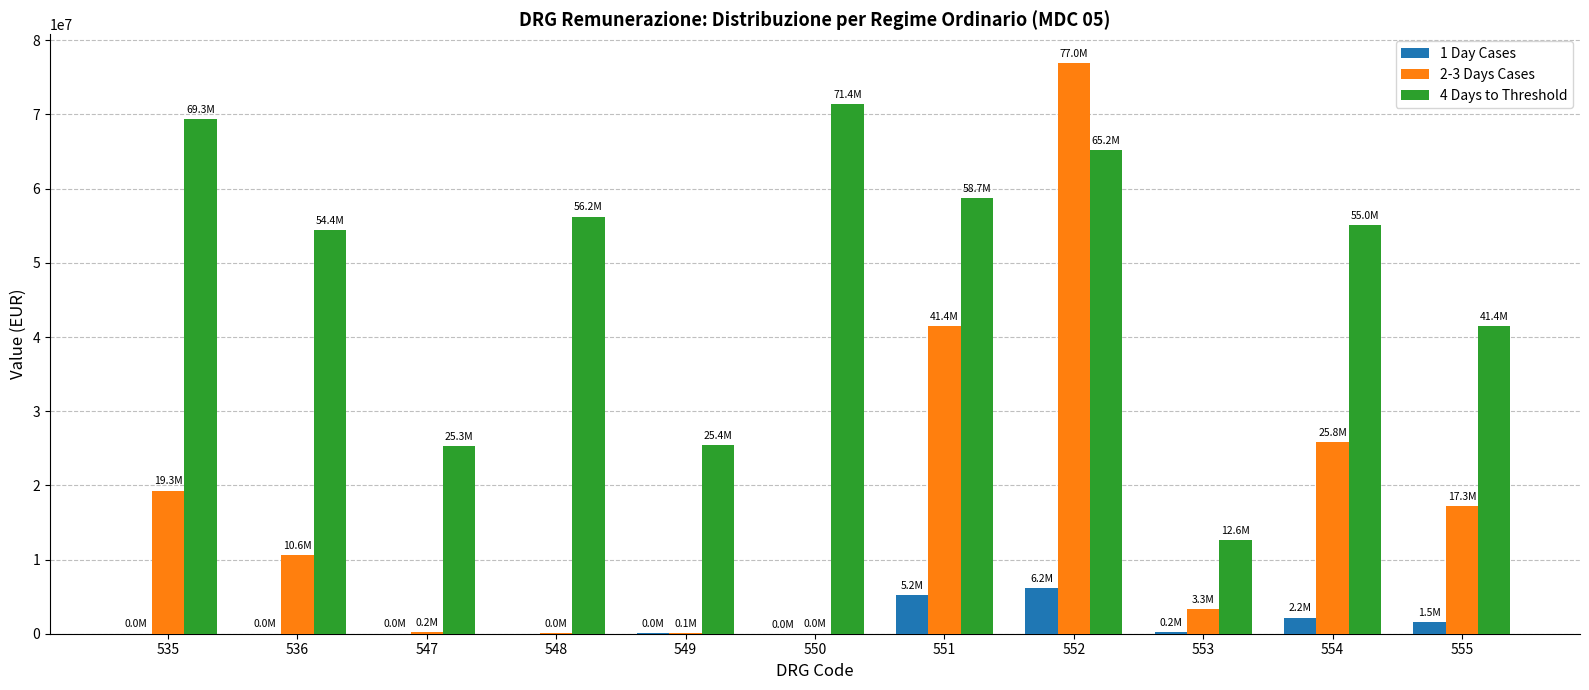

The value of 1 Day Cases at 551 is 7712136. True or false?

False